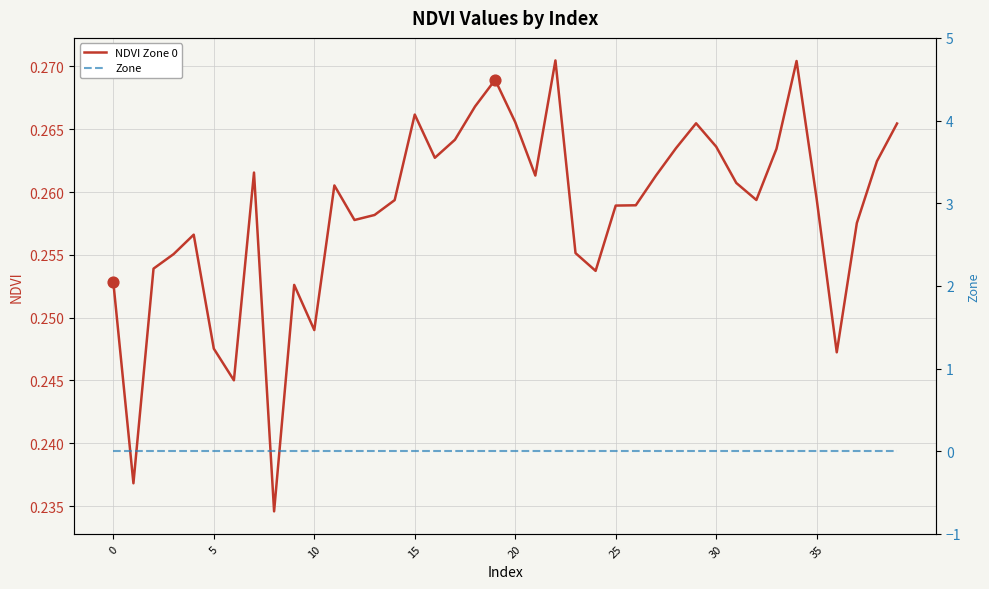

Which series has the largest total across all categories?

NDVI Zone 0